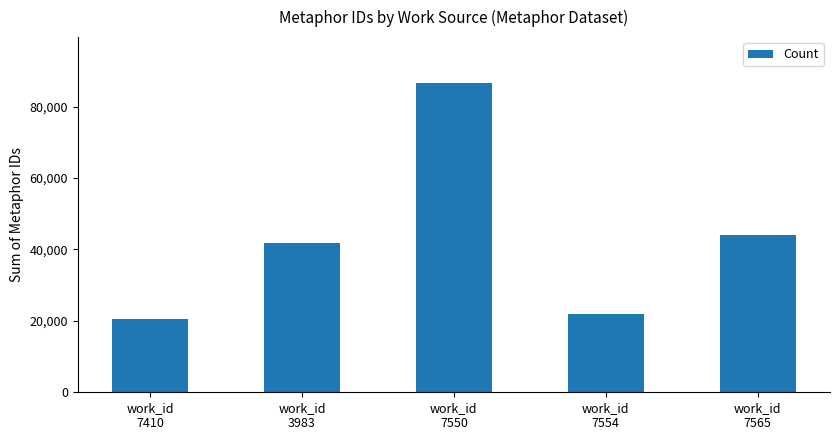

Where is the data nearest to the value 53513?

work_id
7565